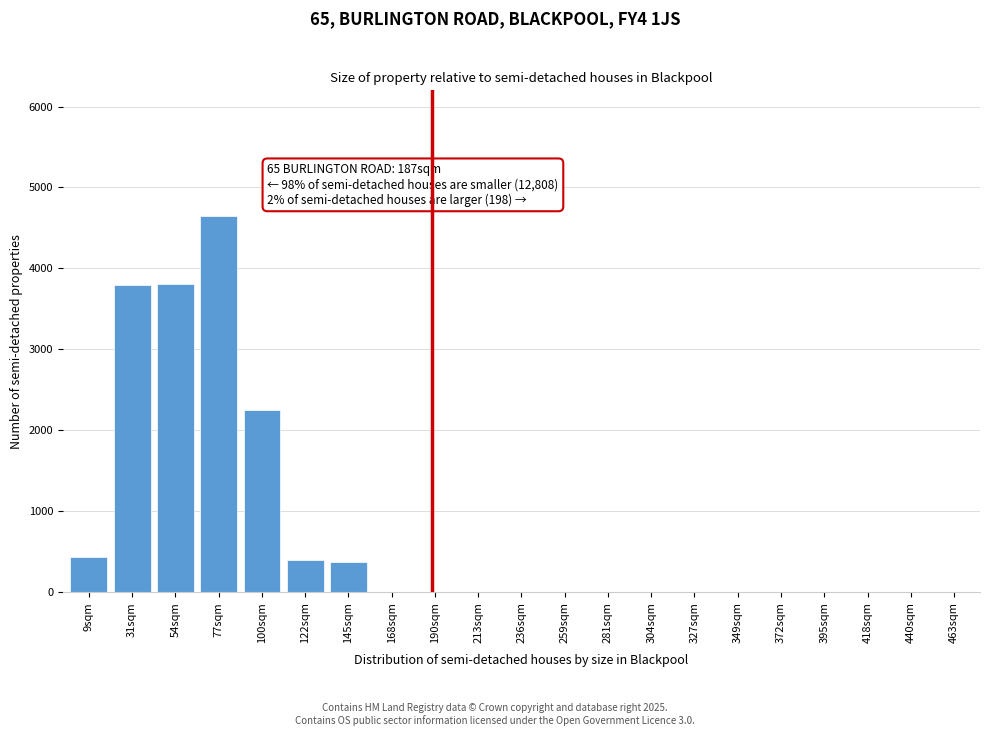

What is the greatest value displayed?

4650